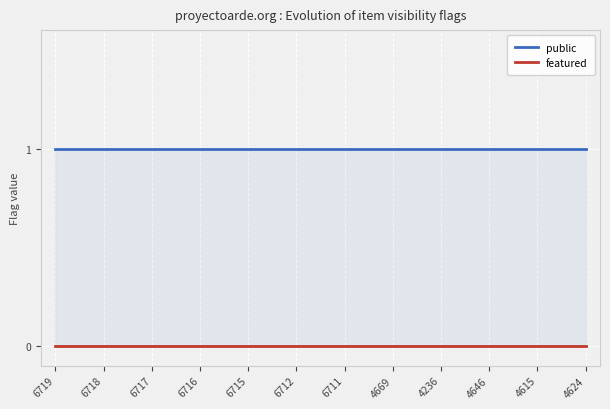

True or false: featured and public intersect in this chart.

False